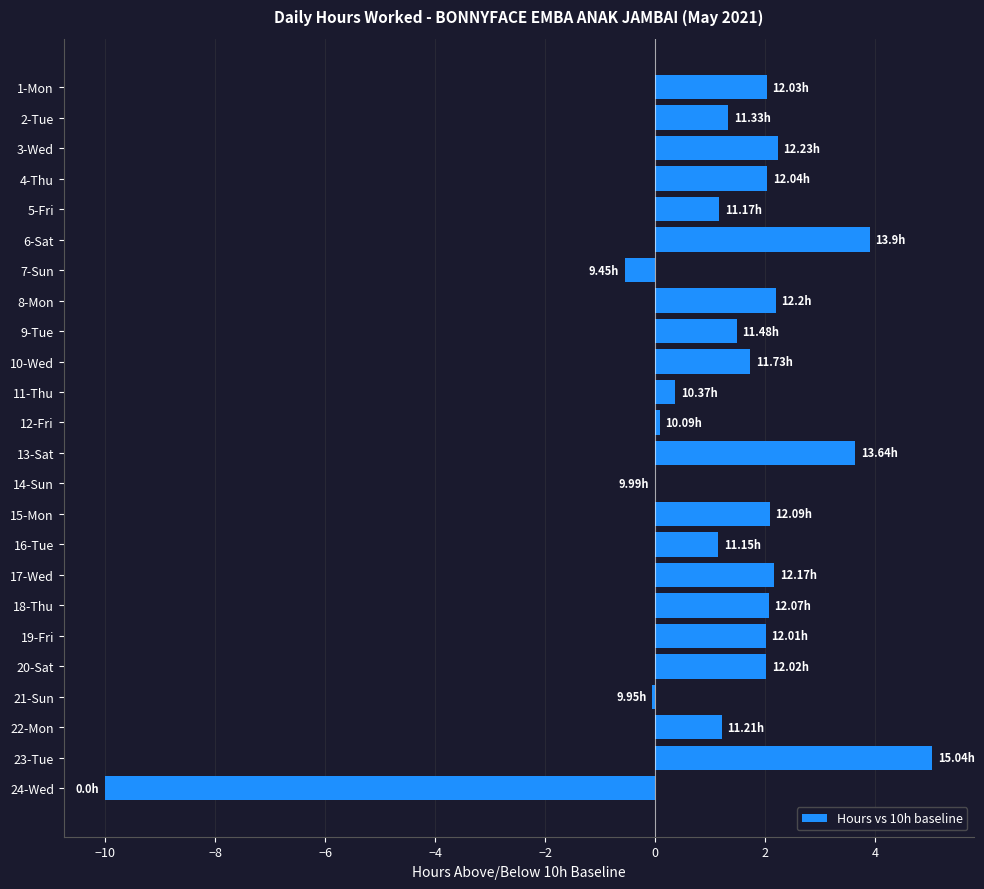

Approximately how many times larger is the value at 9-Tue compared to 4-Thu?

0.7